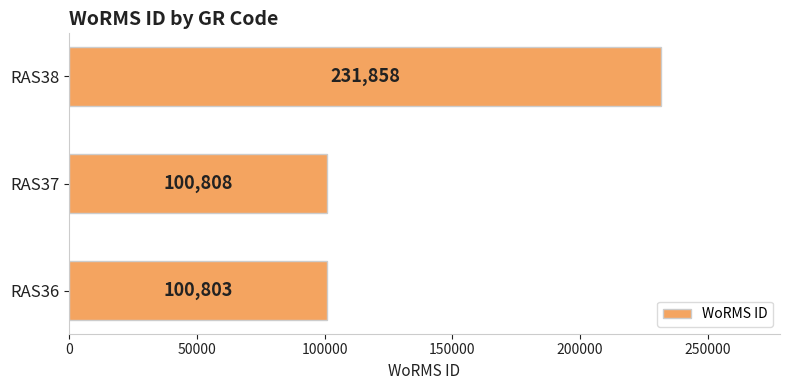

The chart shows a value of 344319 at RAS38. True or false?

False